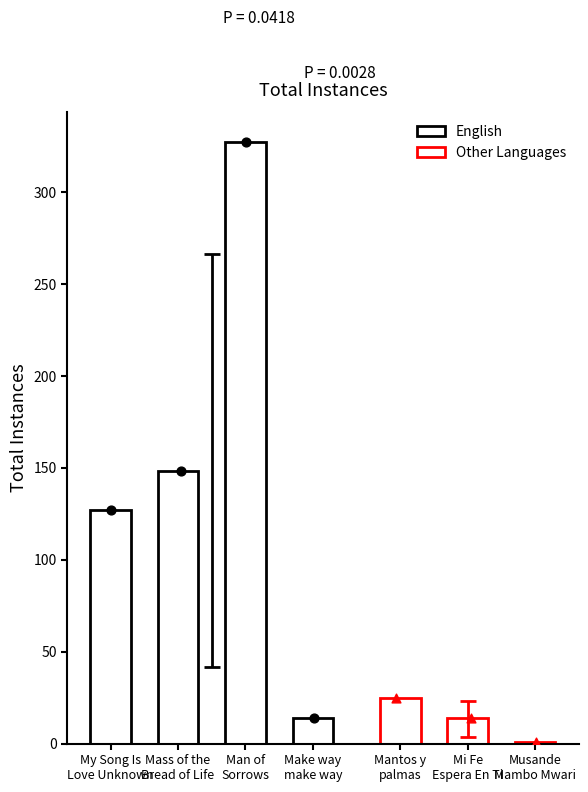

What is the ratio of the value at Mi Fe Espera En Ti to the value at Musande Mambo Mwari?

14.0